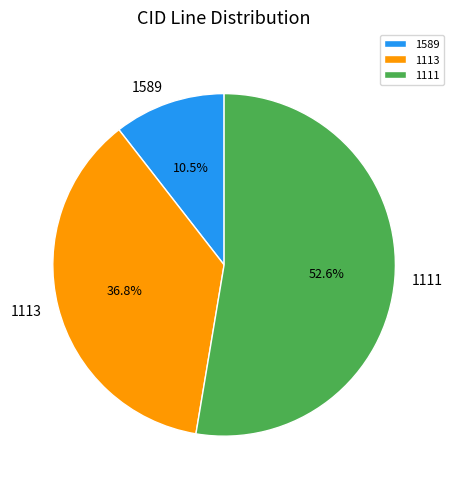

Which slice is the largest?

1111